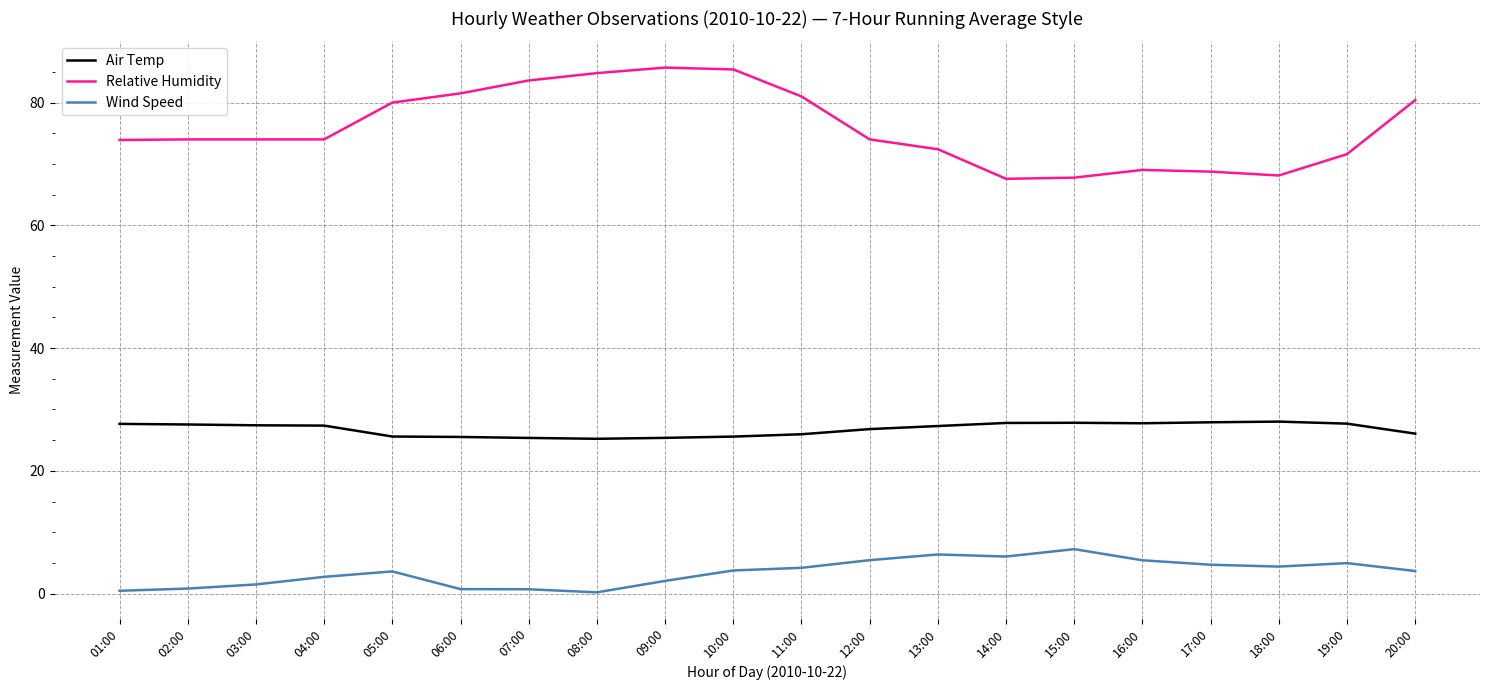

What is the difference between the second highest and second lowest values in the Wind Speed series?

5.9